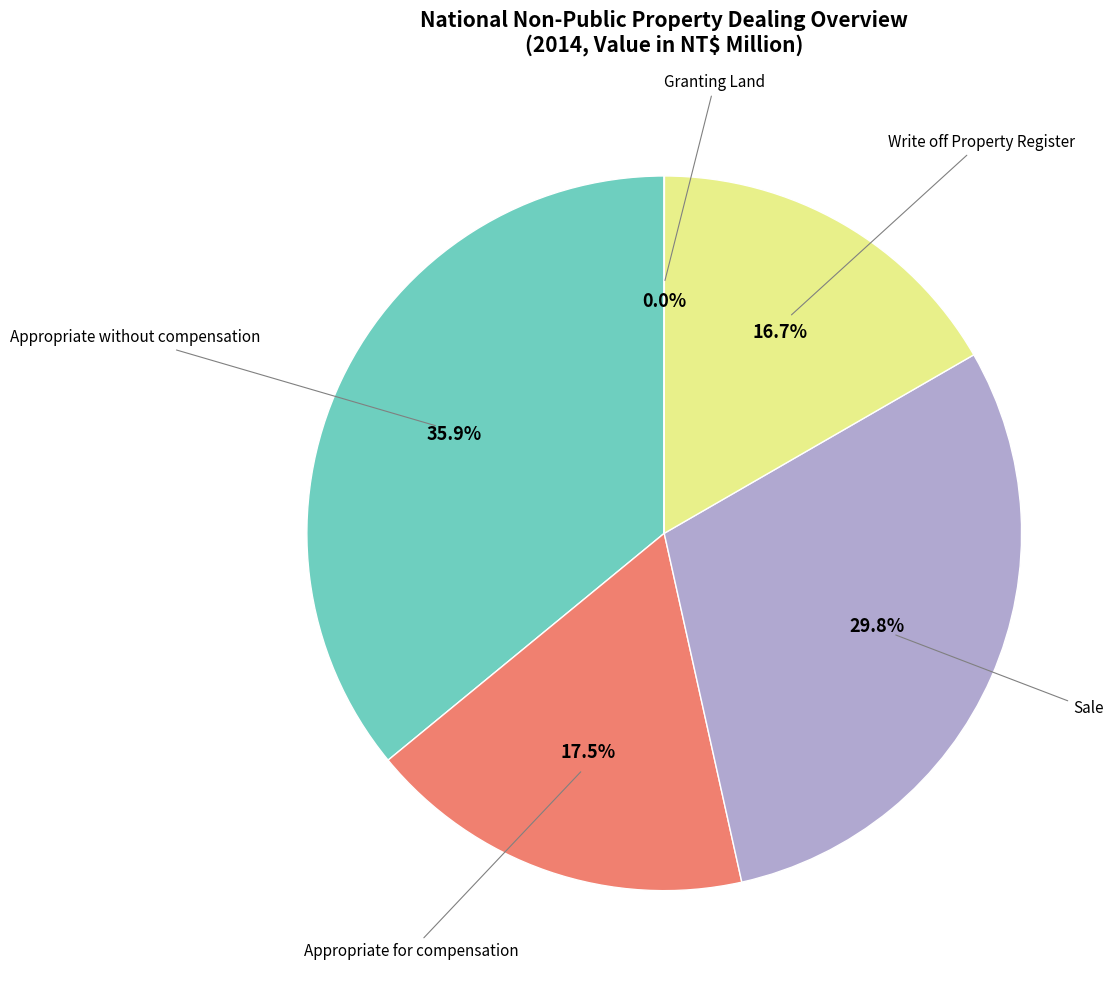

Rank the categories by value from highest to lowest.

Appropriate without compensation, Sale, Appropriate for compensation, Write off Property Register, Granting Land